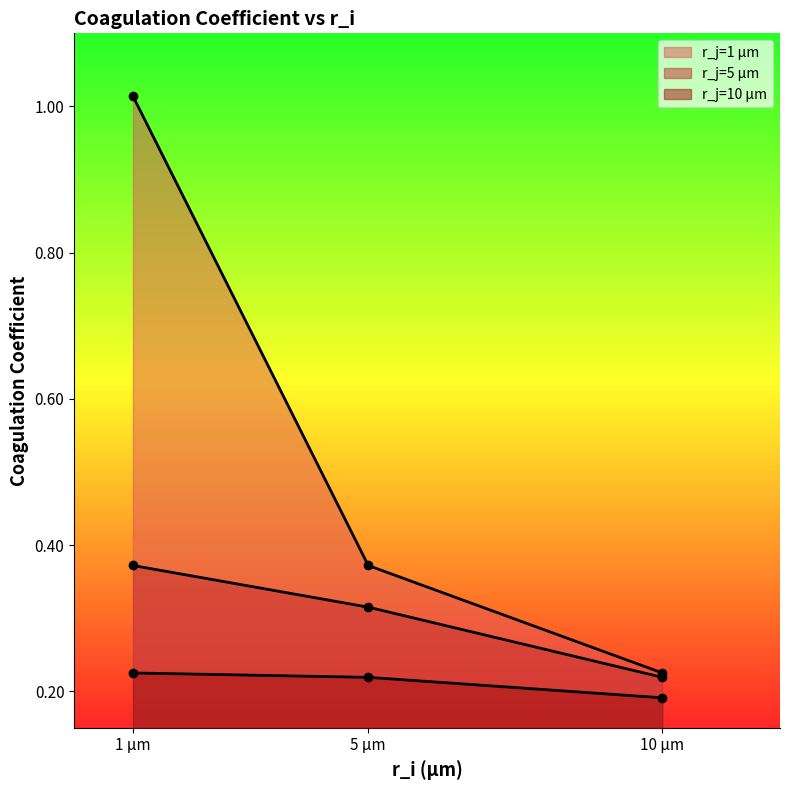

Which series has the largest total across all categories?

r_j=1 µm